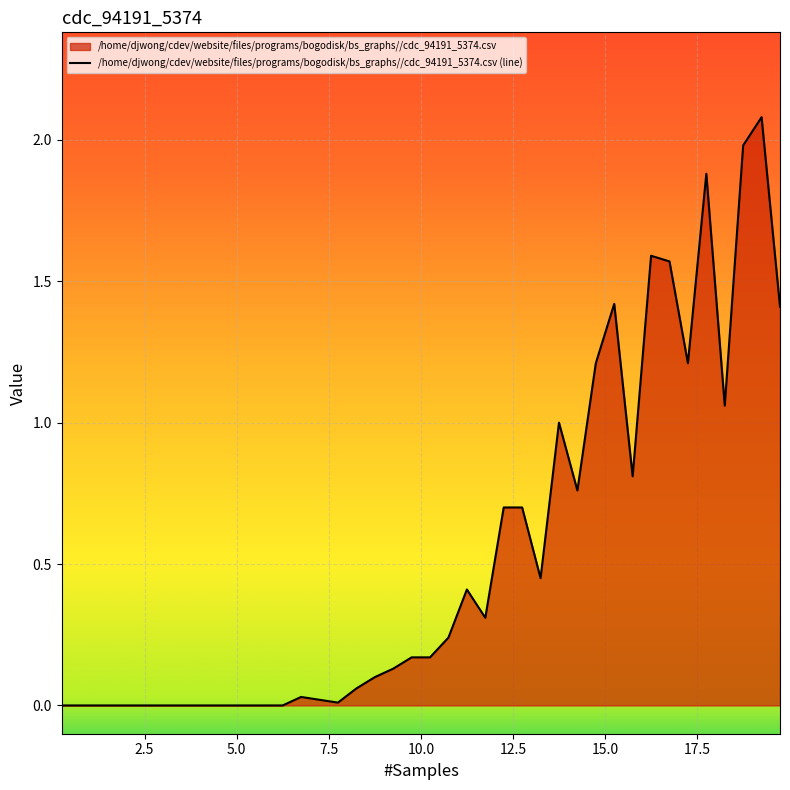

How many values exceed 0?

27